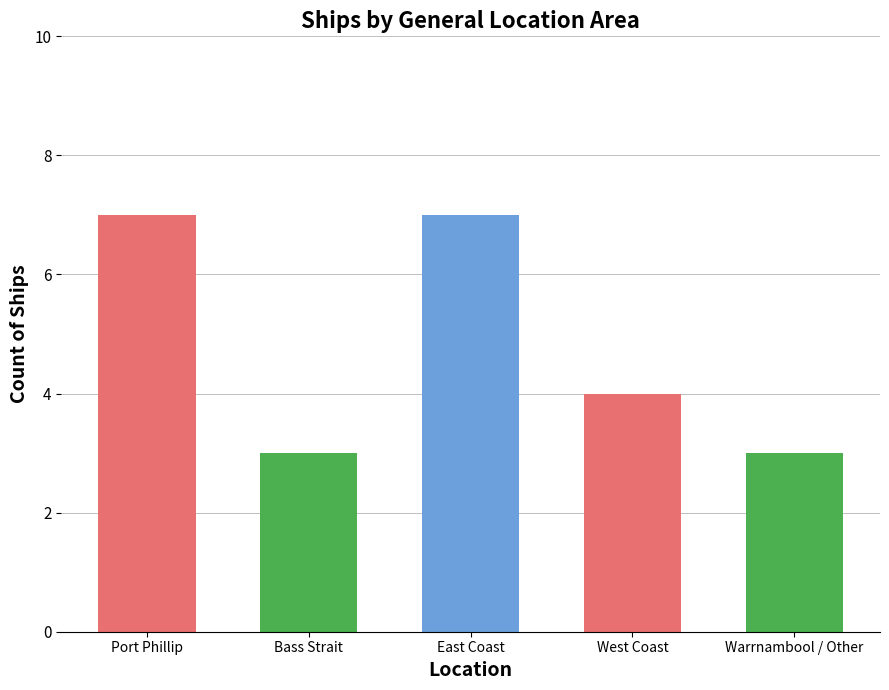

Does the chart contain stacked bars?

No